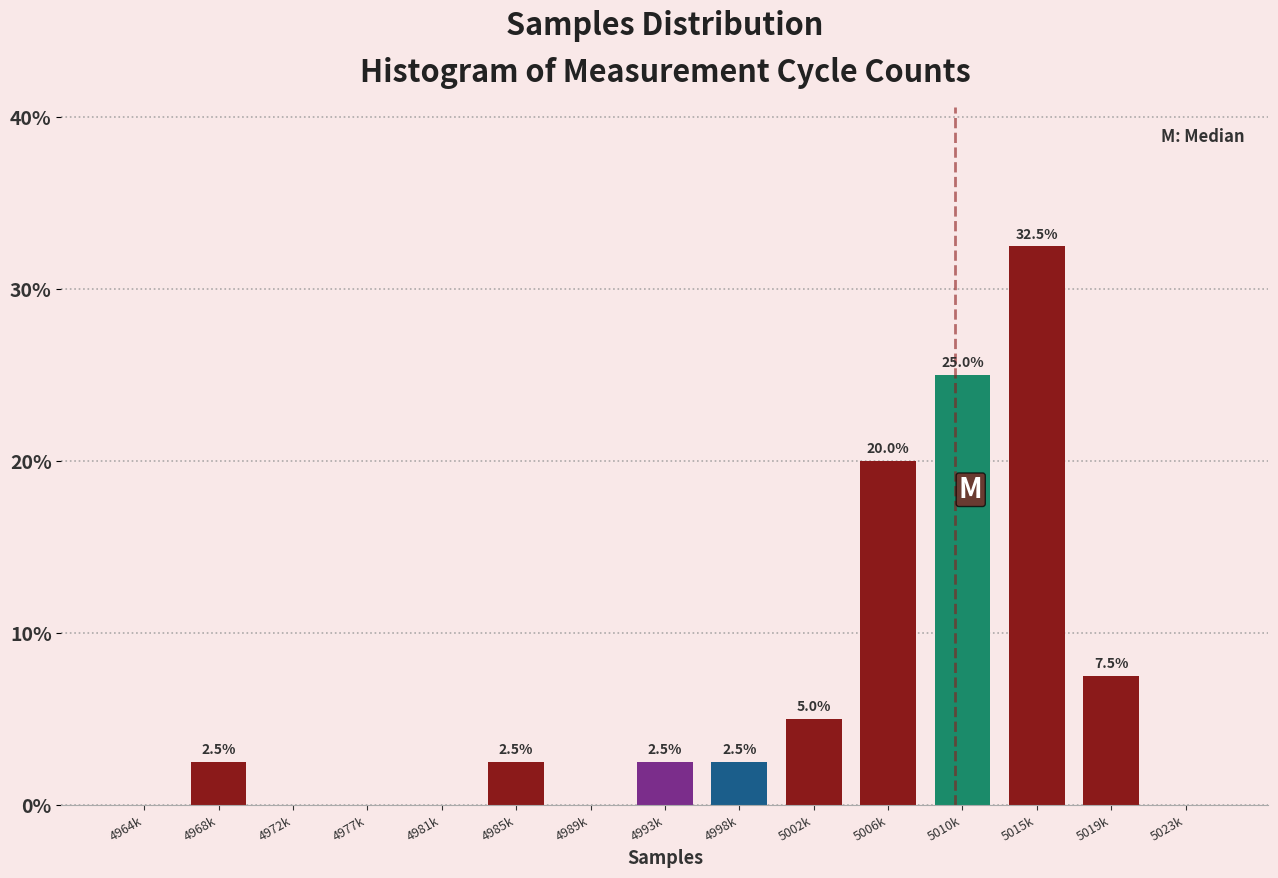

Reading left to right, extract all data points from this chart.

4964k=0.0	4968k=2.5	4972k=0.0	4977k=0.0	4981k=0.0	4985k=2.5	4989k=0.0	4993k=2.5	4998k=2.5	5002k=5.0	5006k=20.0	5010k=25.0	5015k=32.5	5019k=7.5	5023k=0.0